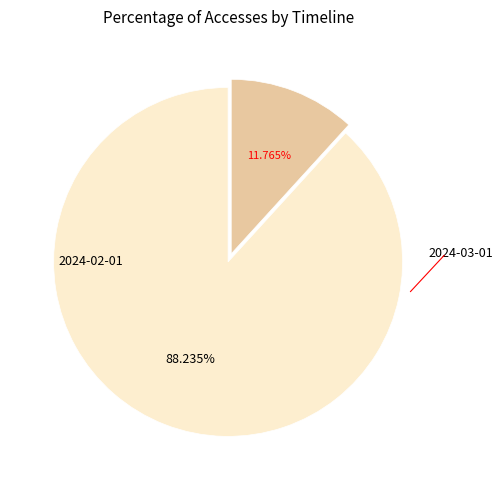

Which slice represents more than half of the pie?

2024-02-01